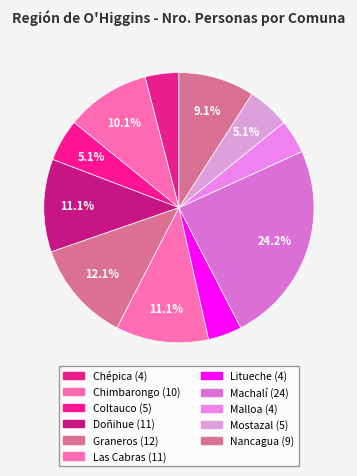

Is there any slice that represents more than half of the pie?

No